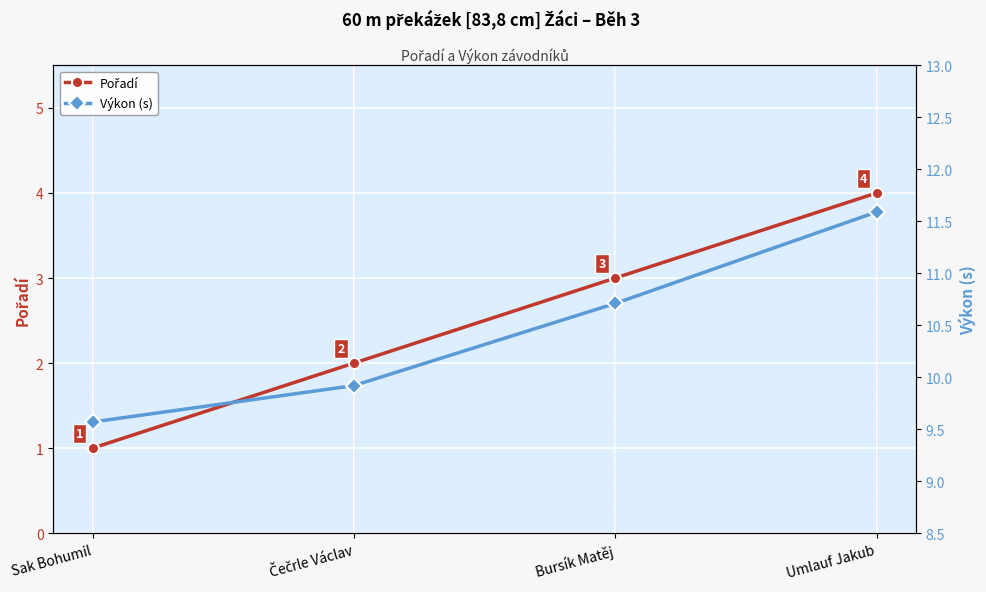

At which category is the sum across all series the highest?

Umlauf Jakub